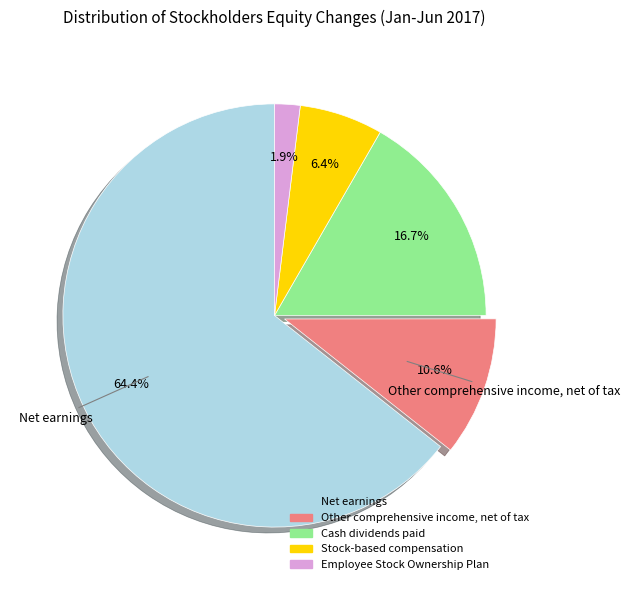

Is Net earnings the majority of the pie?

Yes